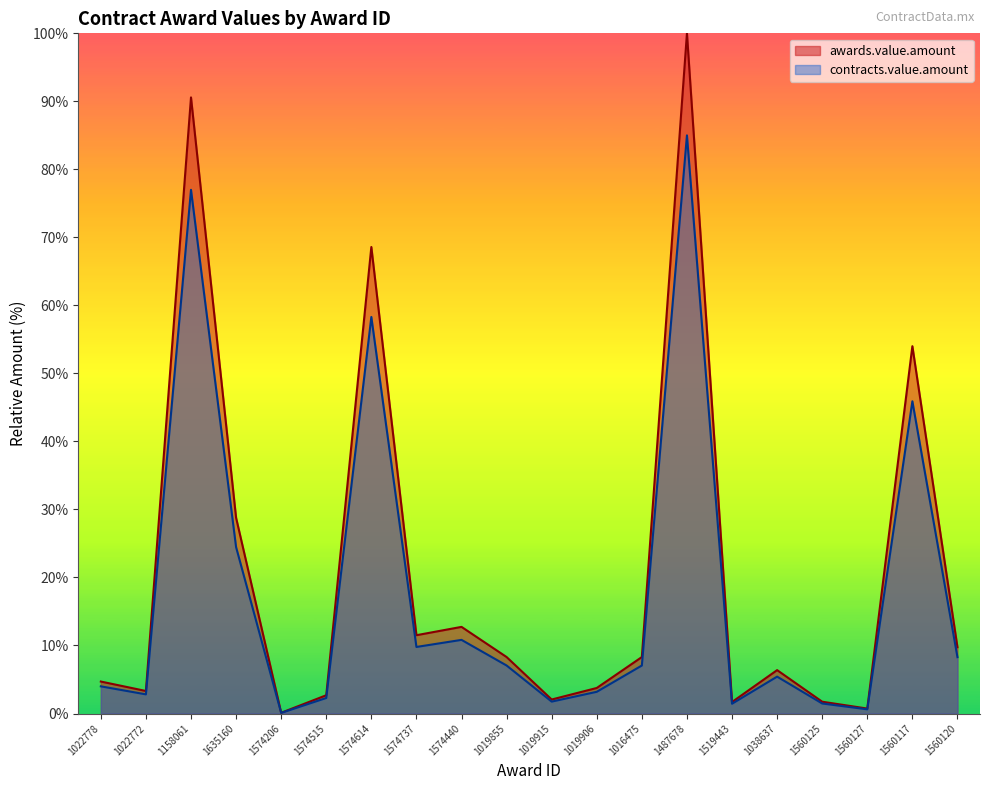

Does the chart have visible grid lines?

No